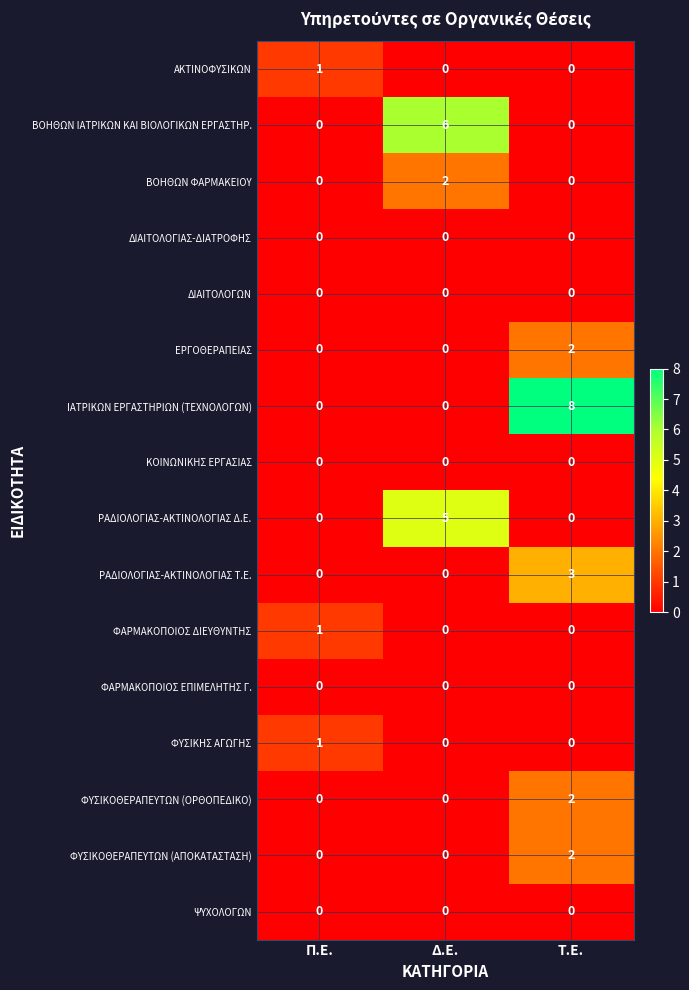

At how many categories does at least one series exceed 7?

1